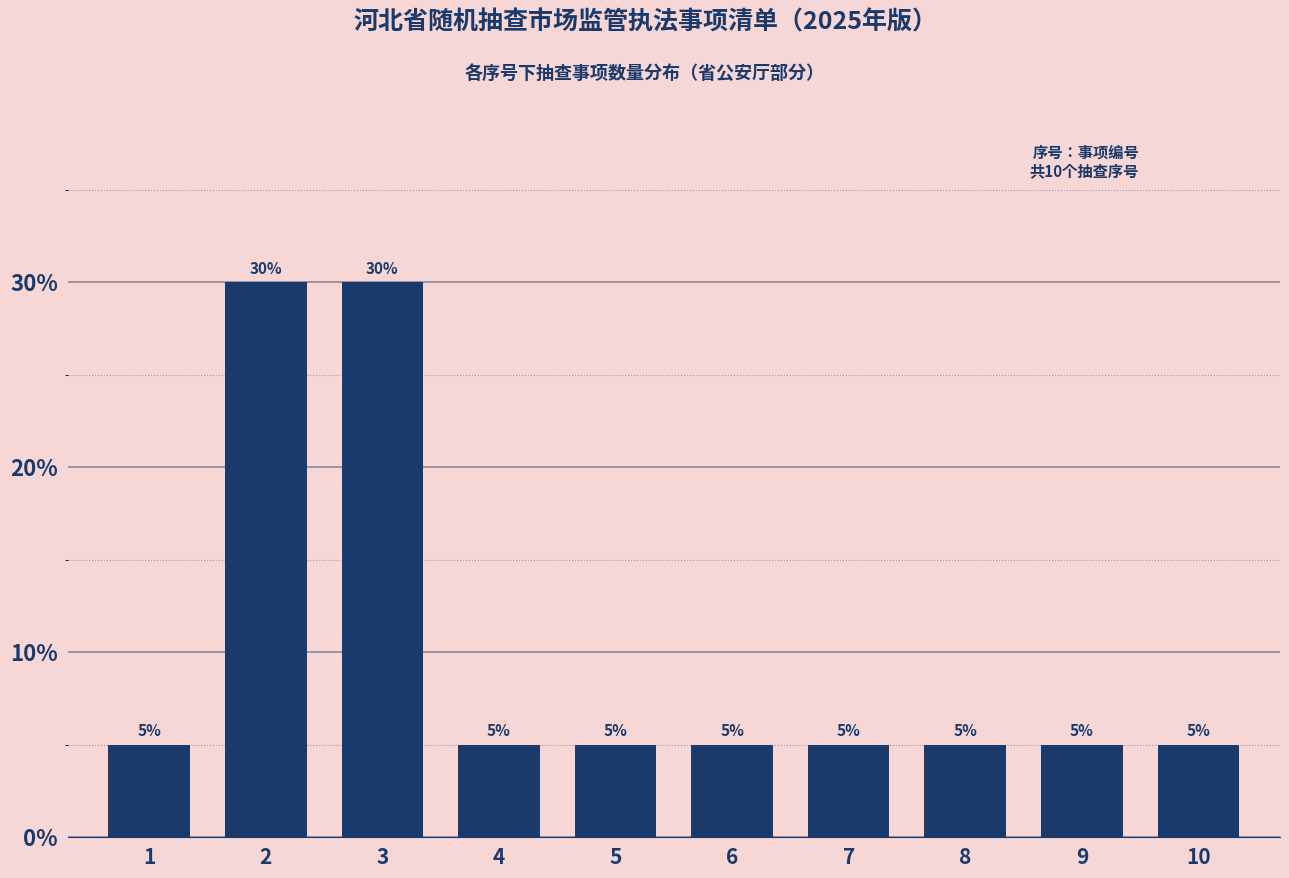

Reading right to left, what are all the values shown in this chart?

5	5	5	5	5	5	5	30	30	5